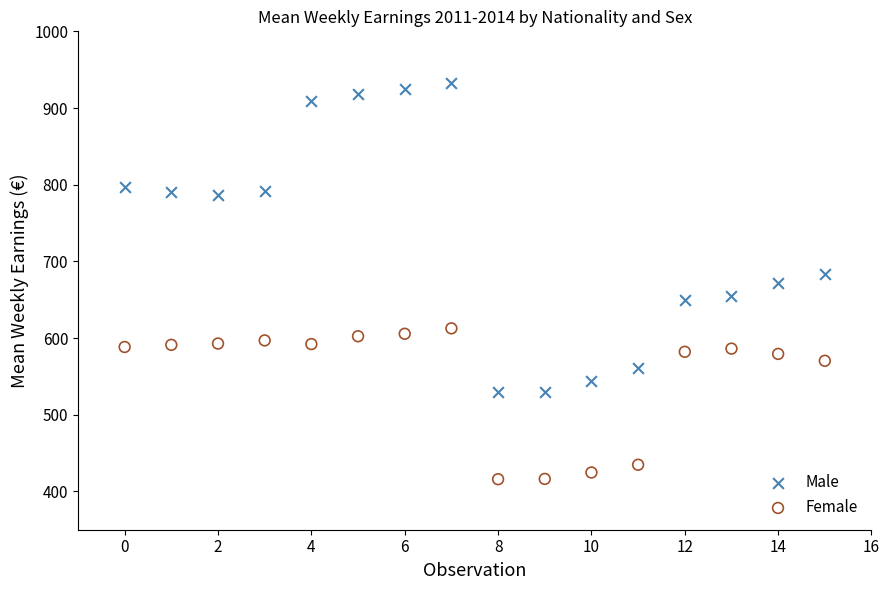

Which series contains the highest Y value?

Male